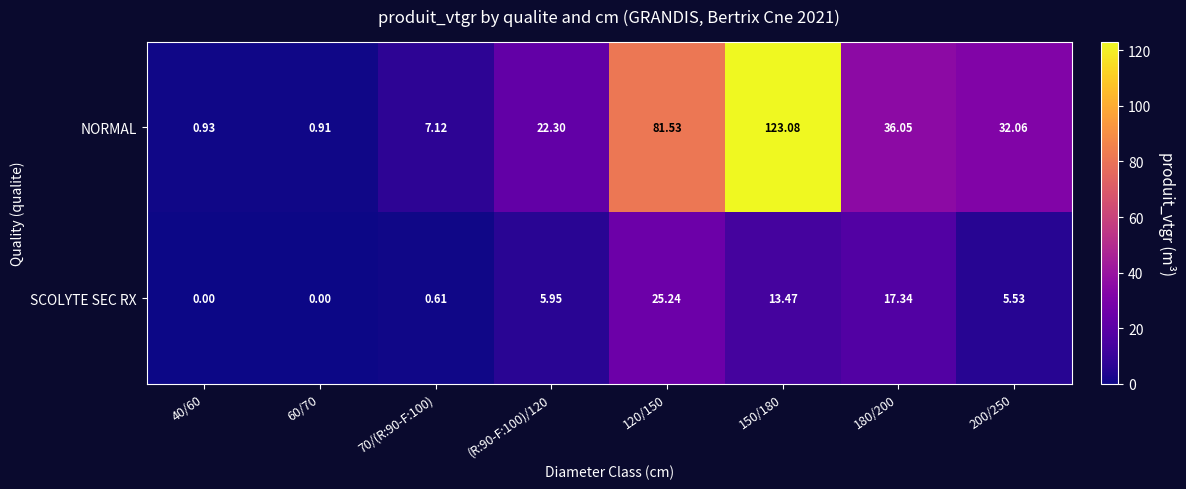

List the series in order of their peak value, highest first.

NORMAL, SCOLYTE SEC RX